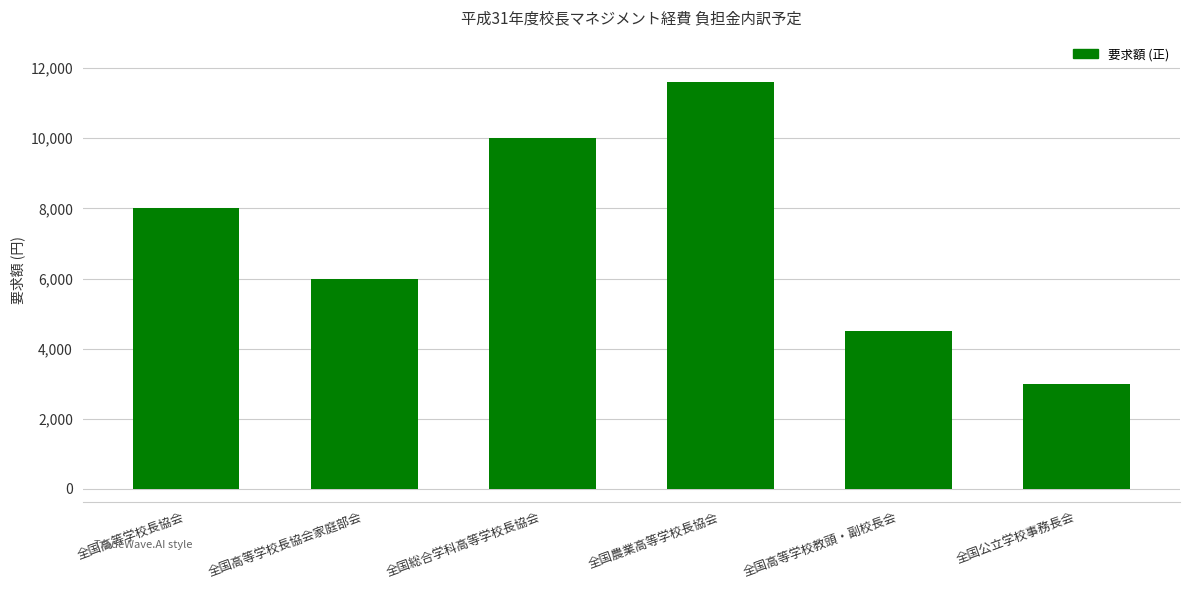

At which label is the value closest to 7300?

全国高等学校長協会